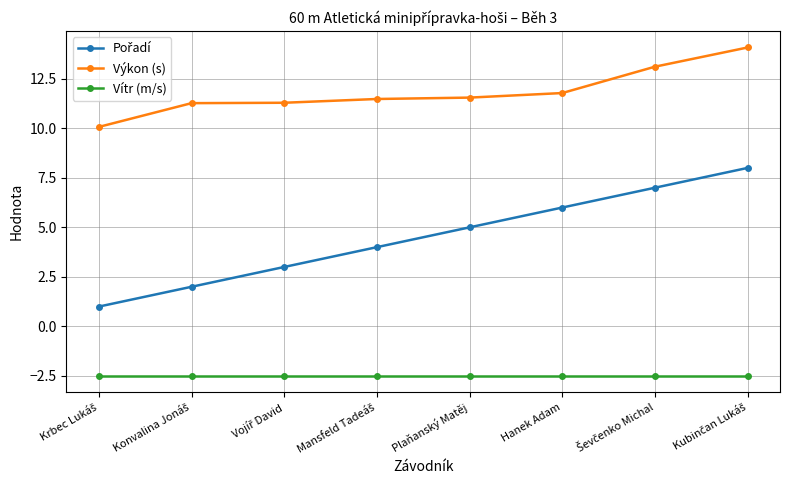

Which series has the largest total across all categories?

Výkon (s)